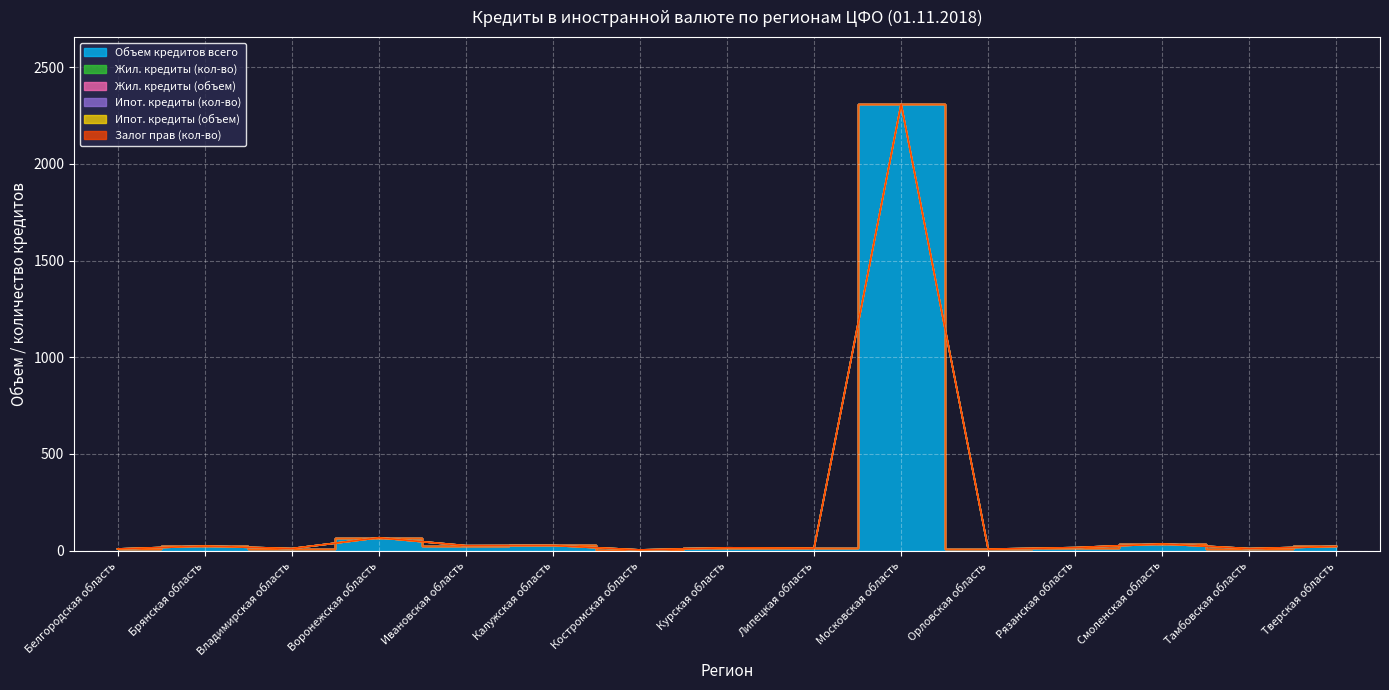

Reading left to right, extract all data points from this chart.

Объем кредитов всего: Белгородская область=9	Брянская область=24	Владимирская область=11	Воронежская область=67	Ивановская область=26	Калужская область=27	Костромская область=4	Курская область=15	Липецкая область=13	Московская область=2309	Орловская область=8	Рязанская область=16	Смоленская область=35	Тамбовская область=11	Тверская область=22
Жил. кредиты (кол-во): Белгородская область=0	Брянская область=0	Владимирская область=0	Воронежская область=0	Ивановская область=0	Калужская область=0	Костромская область=0	Курская область=0	Липецкая область=0	Московская область=0	Орловская область=0	Рязанская область=0	Смоленская область=0	Тамбовская область=0	Тверская область=0
Жил. кредиты (объем): Белгородская область=0	Брянская область=0	Владимирская область=0	Воронежская область=0	Ивановская область=0	Калужская область=0	Костромская область=0	Курская область=0	Липецкая область=0	Московская область=0	Орловская область=0	Рязанская область=0	Смоленская область=0	Тамбовская область=0	Тверская область=0
Ипот. кредиты (кол-во): Белгородская область=0	Брянская область=0	Владимирская область=0	Воронежская область=0	Ивановская область=0	Калужская область=0	Костромская область=0	Курская область=0	Липецкая область=0	Московская область=0	Орловская область=0	Рязанская область=0	Смоленская область=0	Тамбовская область=0	Тверская область=0
Ипот. кредиты (объем): Белгородская область=0	Брянская область=0	Владимирская область=0	Воронежская область=0	Ивановская область=0	Калужская область=0	Костромская область=0	Курская область=0	Липецкая область=0	Московская область=0	Орловская область=0	Рязанская область=0	Смоленская область=0	Тамбовская область=0	Тверская область=0
Залог прав (кол-во): Белгородская область=0	Брянская область=0	Владимирская область=0	Воронежская область=0	Ивановская область=0	Калужская область=0	Костромская область=0	Курская область=0	Липецкая область=0	Московская область=0	Орловская область=0	Рязанская область=0	Смоленская область=0	Тамбовская область=0	Тверская область=0